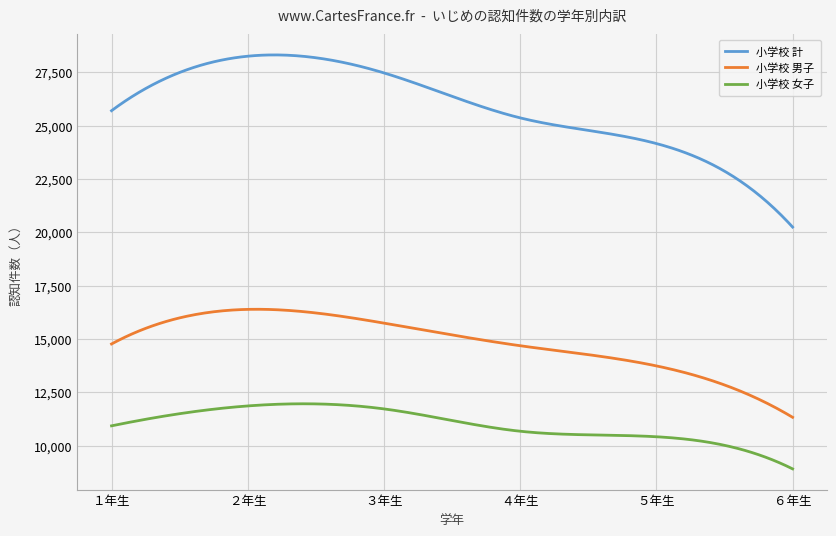

Which series has the widest spread of values?

小学校 計